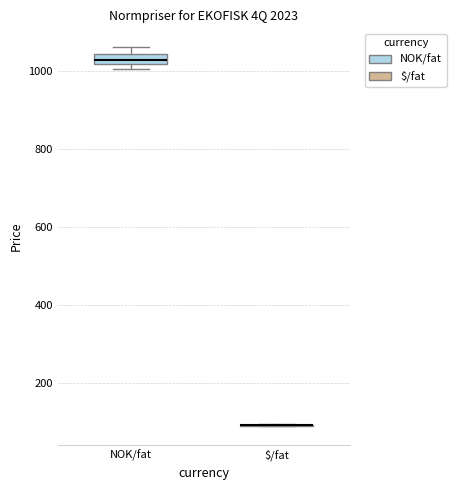

Which box is the tallest, from its lower edge to its upper edge?

NOK/fat